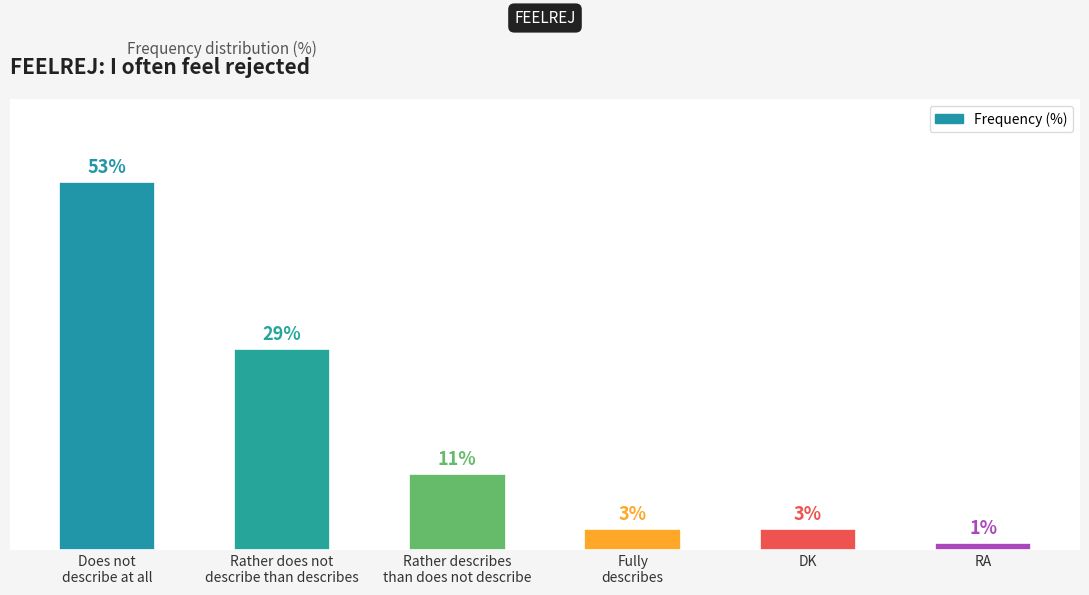

At which category does the chart reach its minimum across all series?

RA